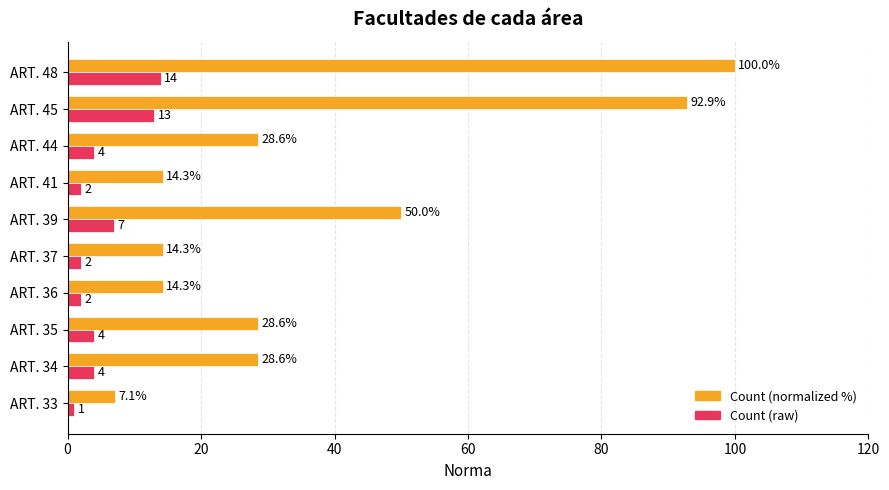

At which category is the sum across all series the highest?

ART. 48